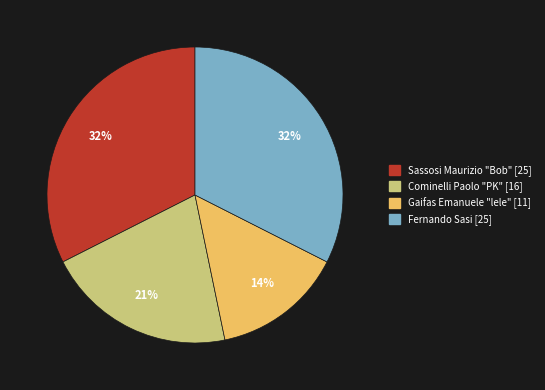

Is there any slice that represents more than half of the pie?

No